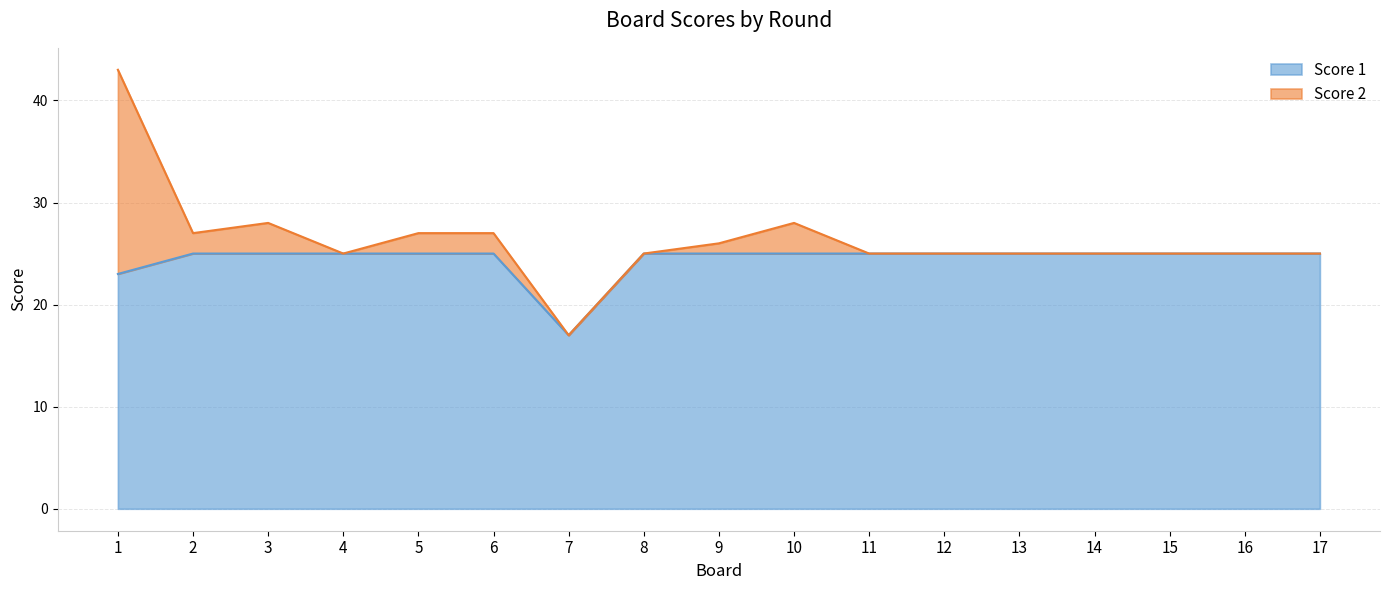

Reading left to right, what are all the values shown in this chart?

1=23	2=25	3=25	4=25	5=25	6=25	7=17	8=25	9=25	10=25	11=25	12=25	13=25	14=25	15=25	16=25	17=25